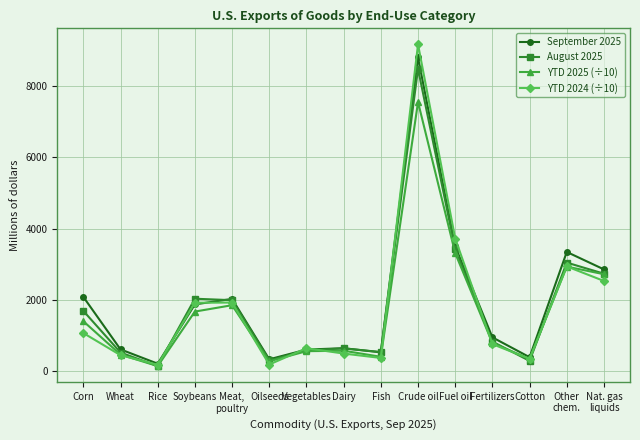

Which series has the widest spread of values?

YTD 2024 (÷10)